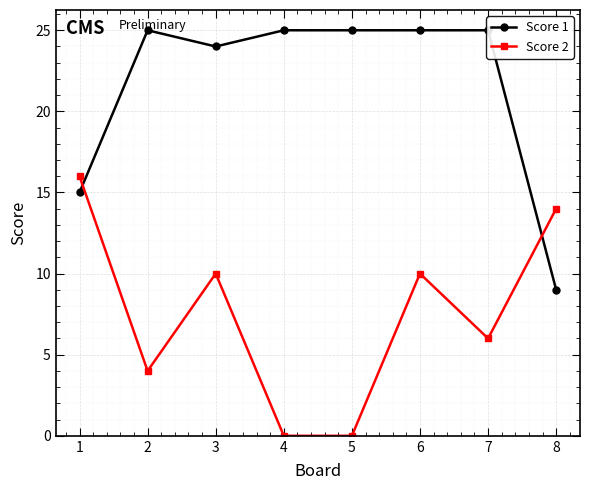

What is the total value across all series at 6?

35